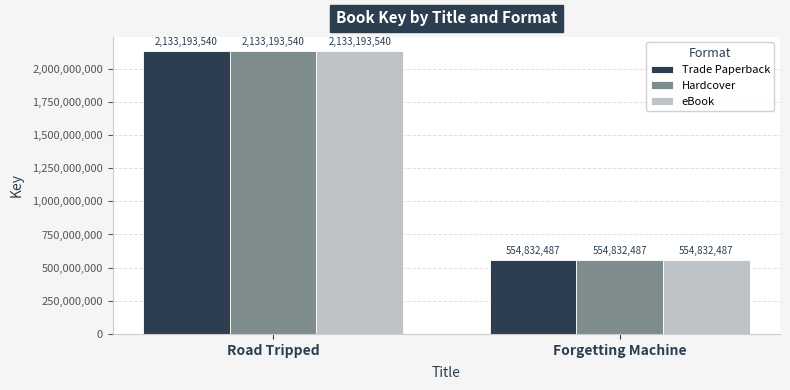

Which label corresponds to the smallest value in the chart?

Forgetting Machine